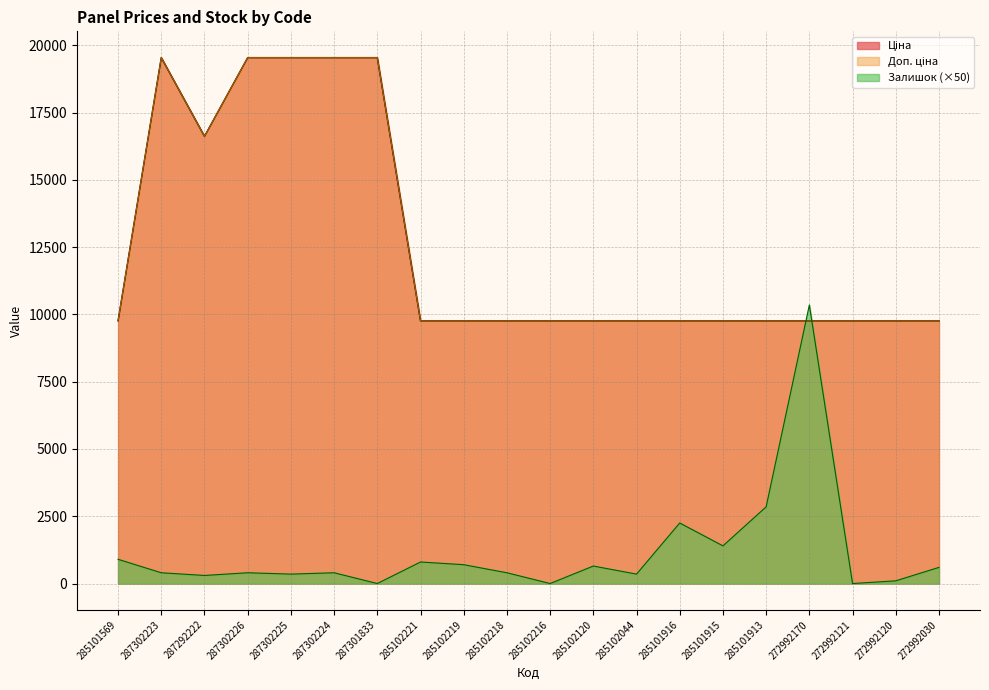

Reading left to right, list all the values displayed in this chart.

Ціна: 9764.4	19542.7	16618.0	19542.7	19542.7	19542.7	19542.7	9764.4	9764.4	9764.4	9764.4	9764.4	9764.4	9764.4	9764.4	9764.4	9764.4	9764.4	9764.4	9764.4
Доп. ціна: 9764.4	19542.7	16618.0	19542.7	19542.7	19542.7	19542.7	9764.4	9764.4	9764.4	9764.4	9764.4	9764.4	9764.4	9764.4	9764.4	9764.4	9764.4	9764.4	9764.4
Залишок: 900.0	400.0	300.0	400.0	350.0	400.0	0.0	800.0	700.0	400.0	0.0	650.0	350.0	2250.0	1400.0	2850.0	10350.0	0.0	100.0	600.0